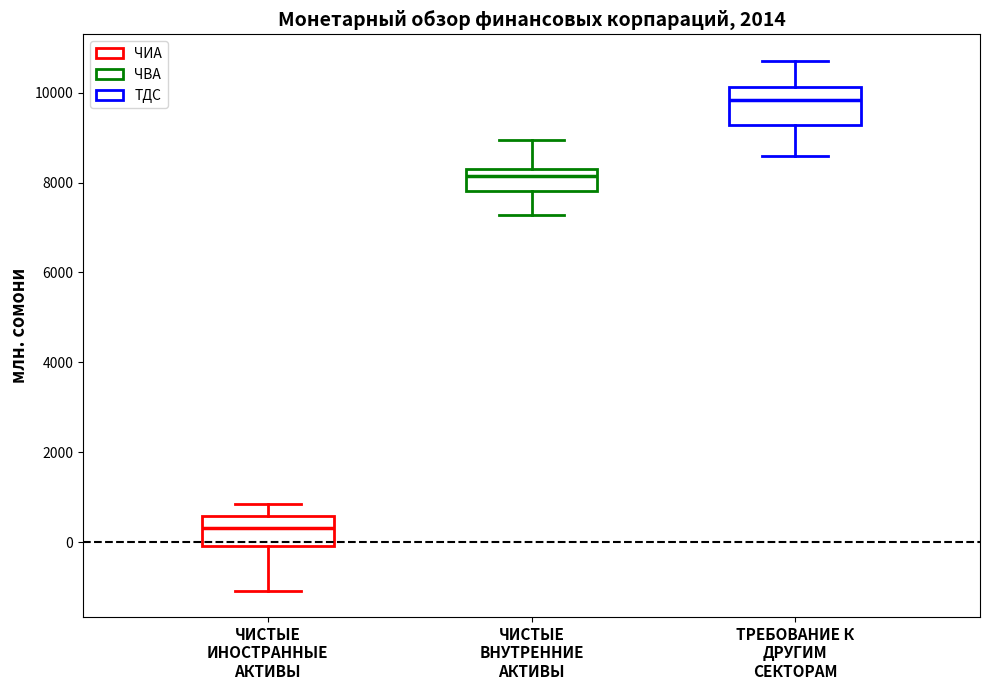

Where does the lower whisker of the box for ЧИСТЫЕ ВНУТРЕННИЕ АКТИВЫ end on the y-axis? The values are not printed on the chart, so give them approximately, as read against the axis.

7200